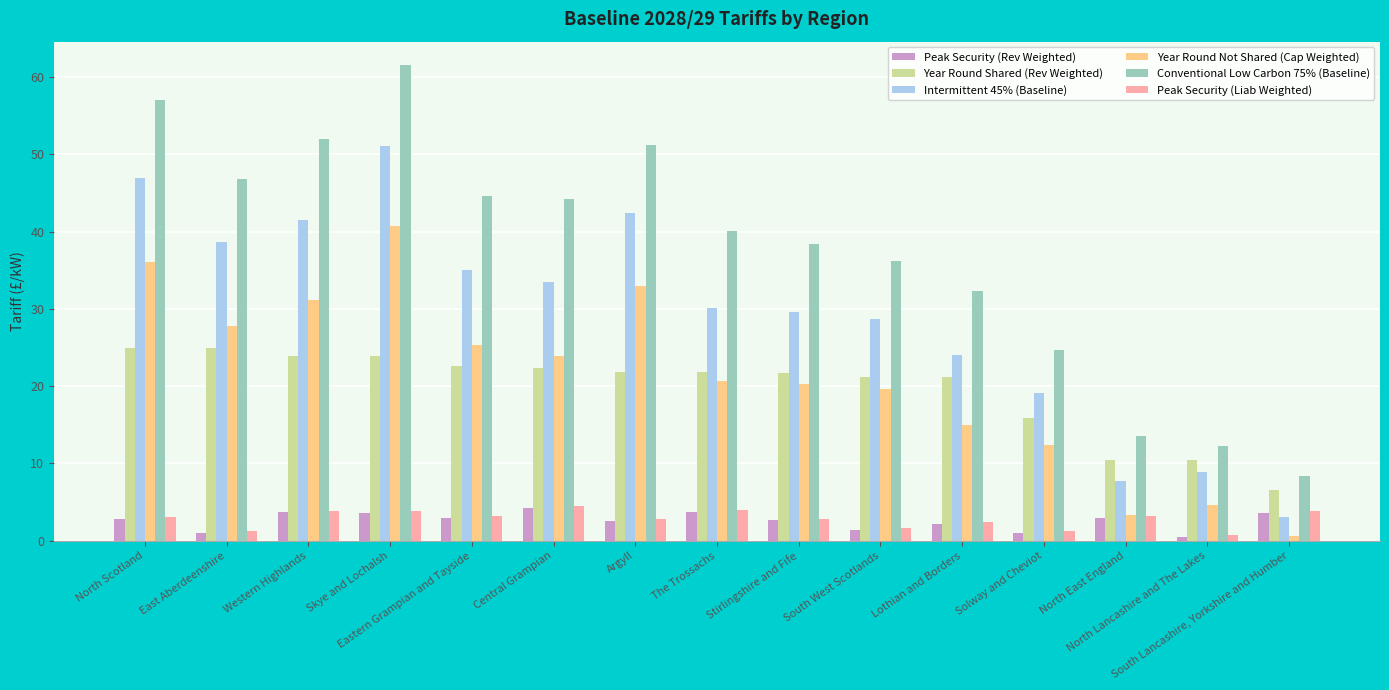

The Year Round Not Shared (Cap Weighted) series shows 27.8 at East Aberdeenshire. True or false?

True